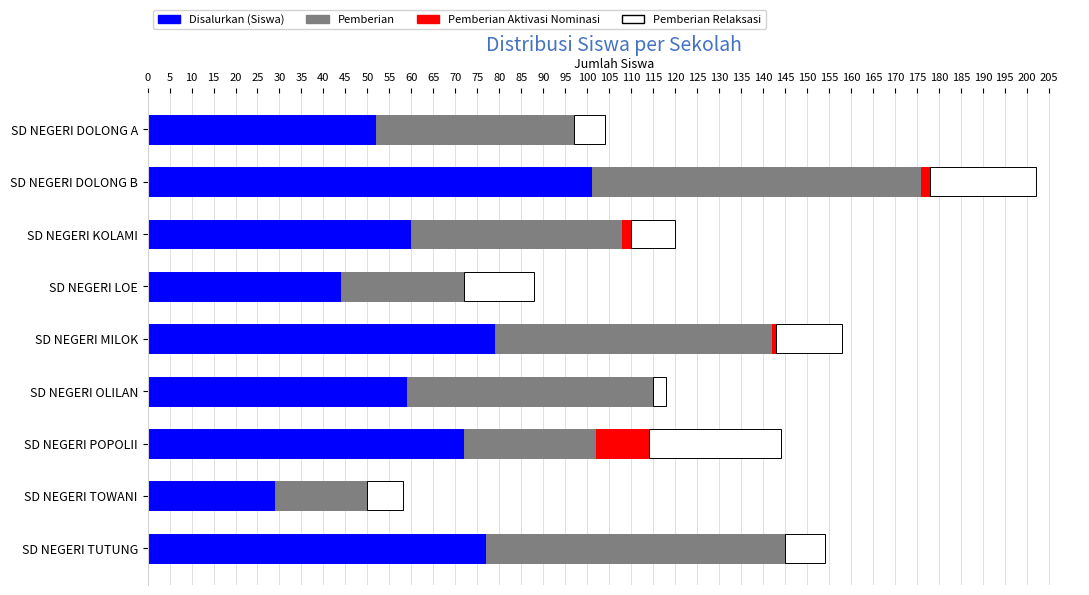

The Disalurkan (Siswa) series shows 79 at SD NEGERI MILOK. True or false?

True